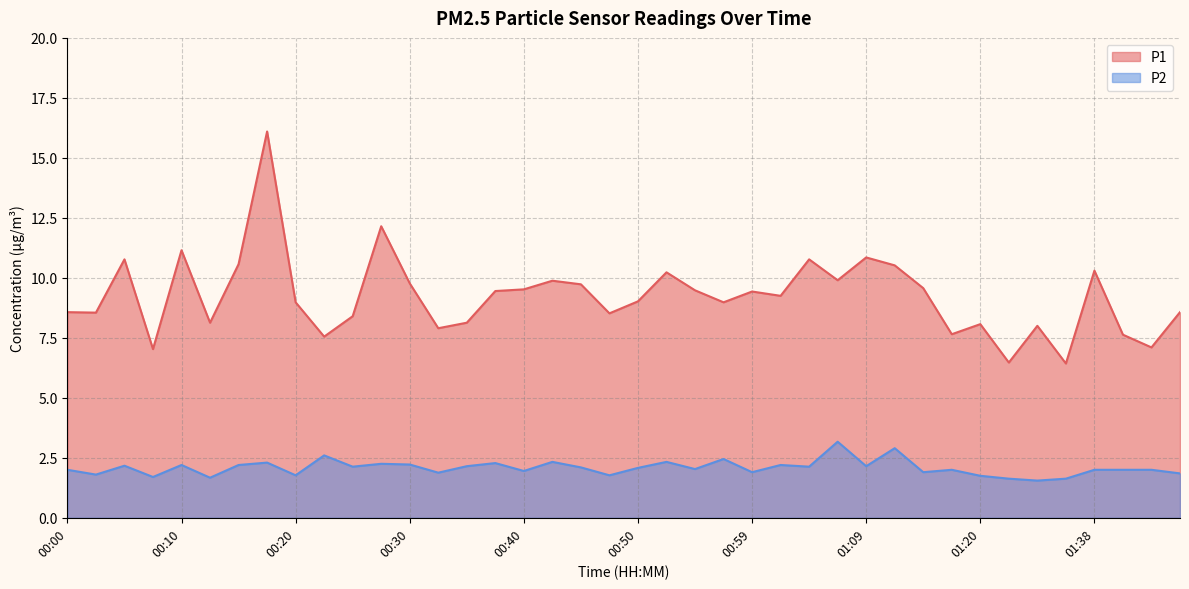

How many series are shown in this chart?

2